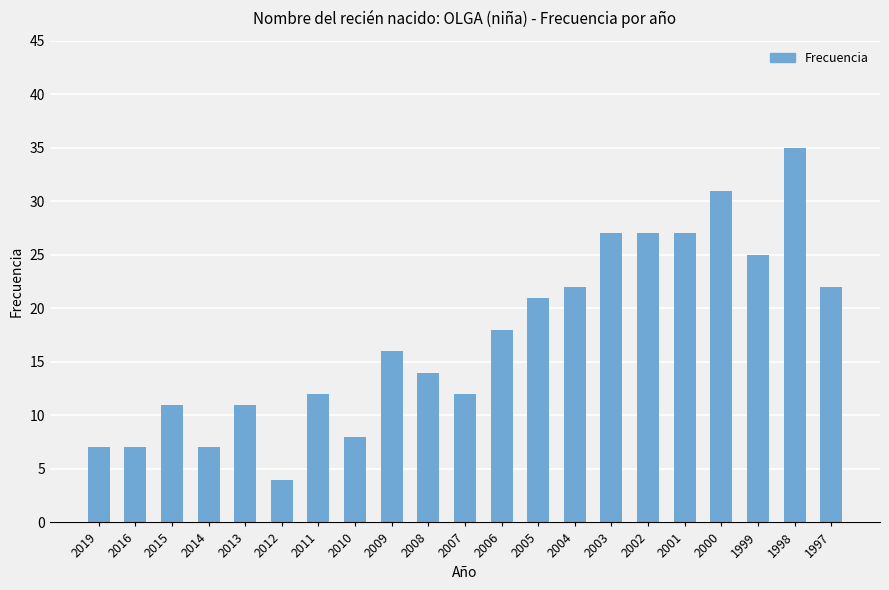

What is the sum of the values at 2008 and 2004?

36